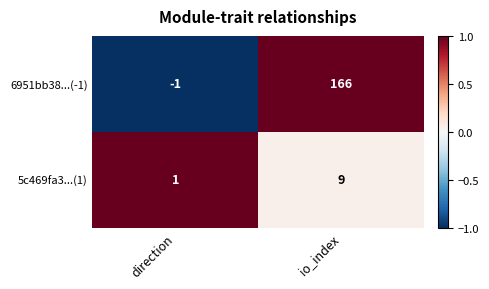

Reading left to right, extract all data points from this chart.

6951bb38...(-1): direction=-1	io_index=166
5c469fa3...(1): direction=1	io_index=9